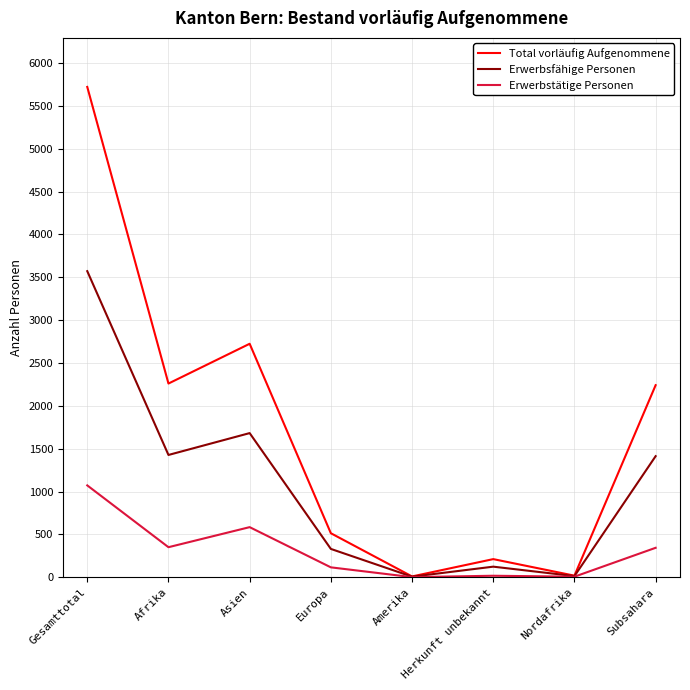

What is the difference between the maximum and minimum values in the Erwerbstätige Personen series?

1070